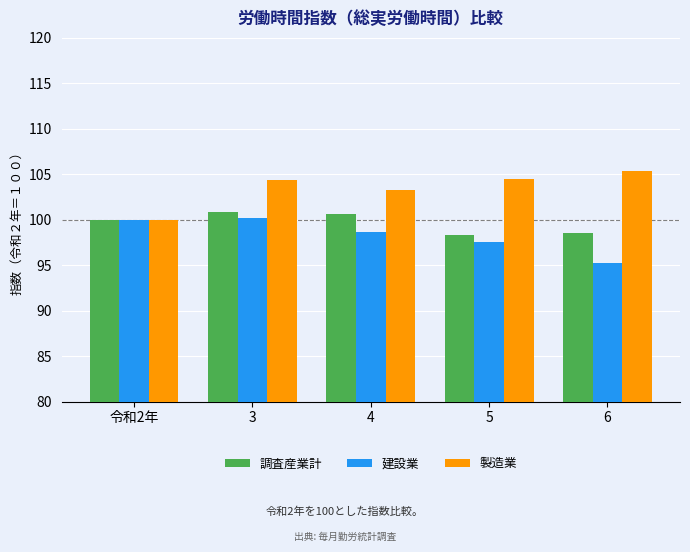

List the series in order of their peak value, lowest first.

建設業, 調査産業計, 製造業